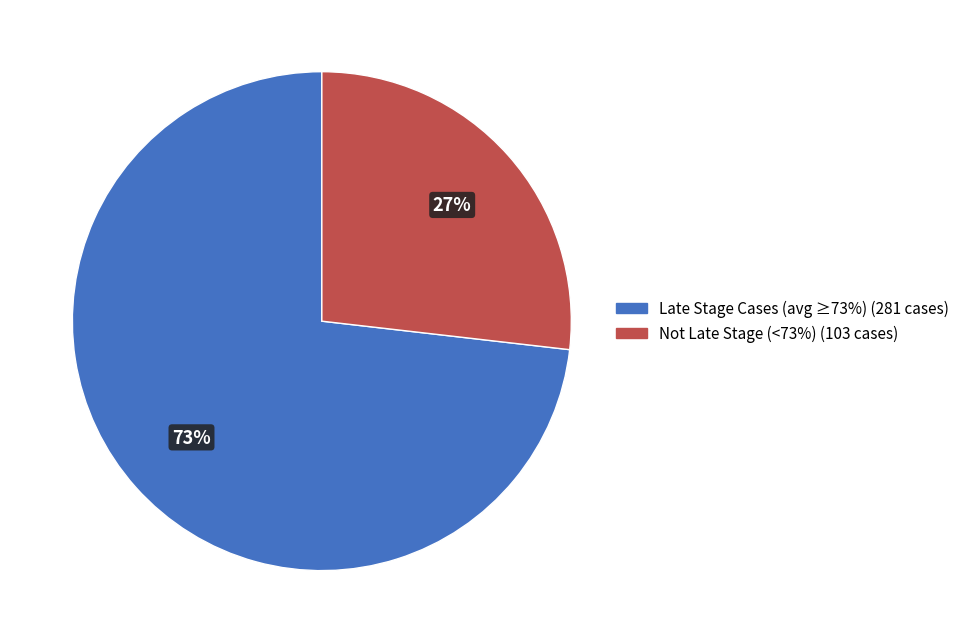

Is there a majority slice in this chart?

Yes